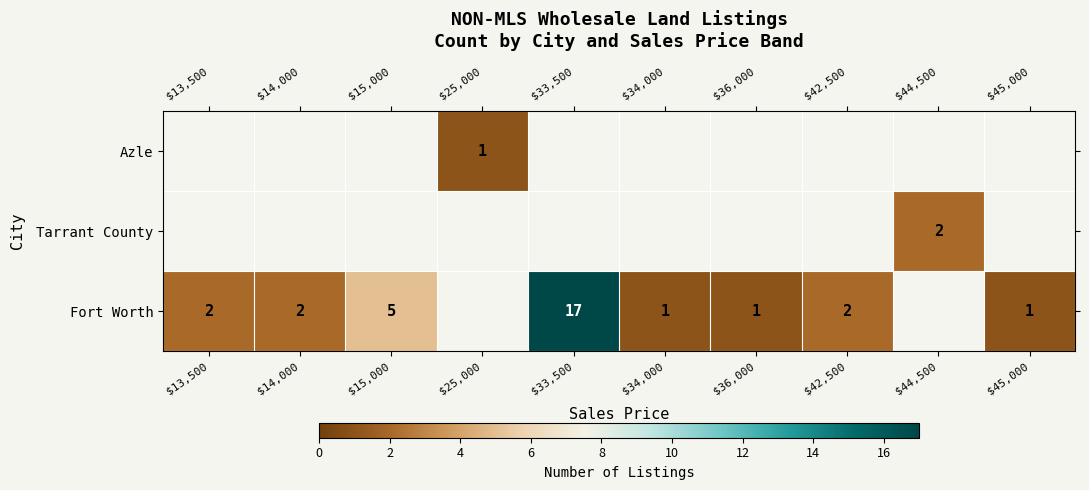

True or false: Azle has a value of 2 at $25,000.

False